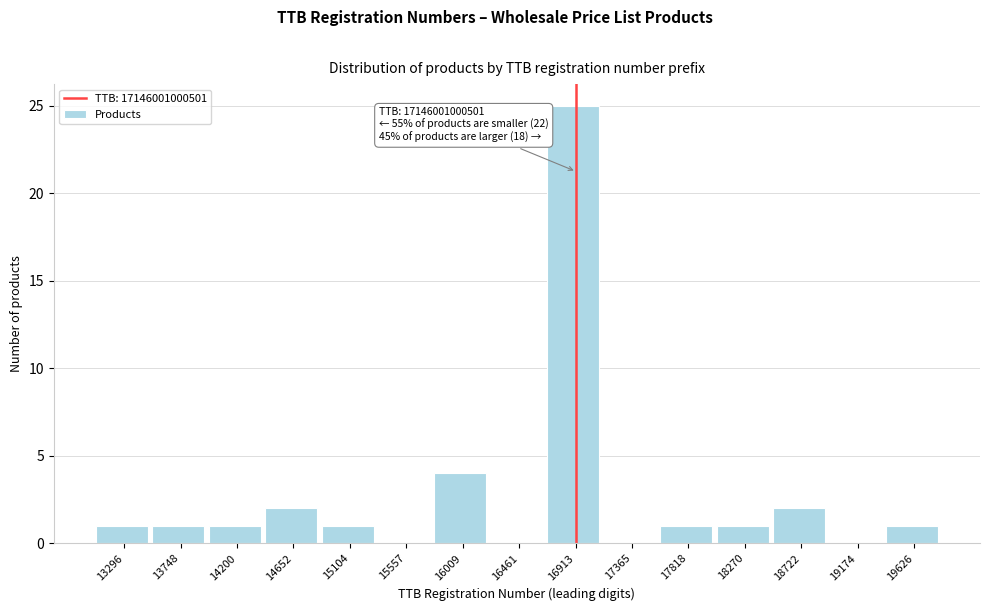

Reading left to right, extract all data points from this chart.

13296=1	13748=1	14200=1	14652=2	15104=1	15557=0	16009=4	16461=0	16913=25	17365=0	17818=1	18270=1	18722=2	19174=0	19626=1